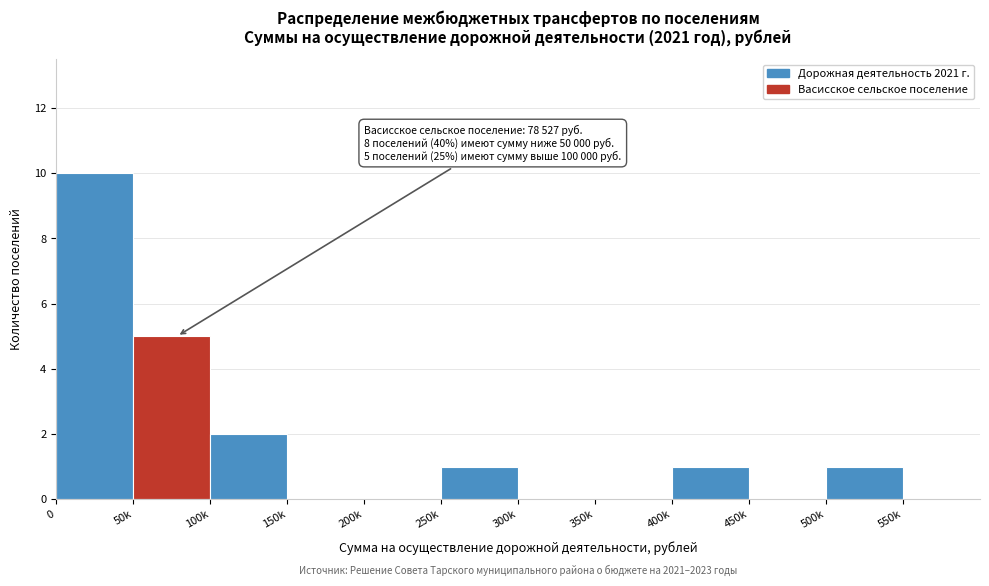

Reading left to right, extract all data points from this chart.

0=10	50k=5	100k=2	150k=0	200k=0	250k=1	300k=0	350k=0	400k=1	450k=0	500k=1	550k=0